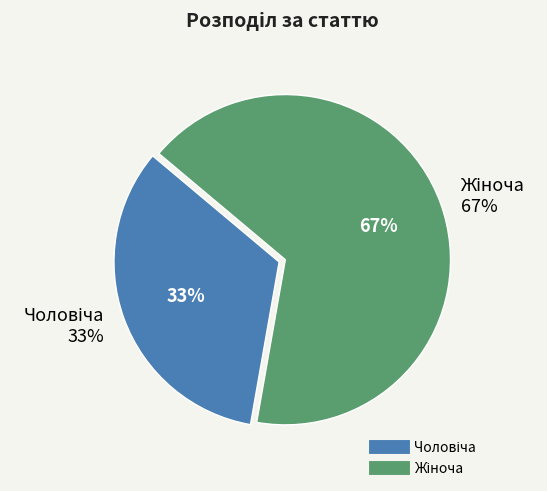

Is it true that Жіноча is 52% of the pie?

False